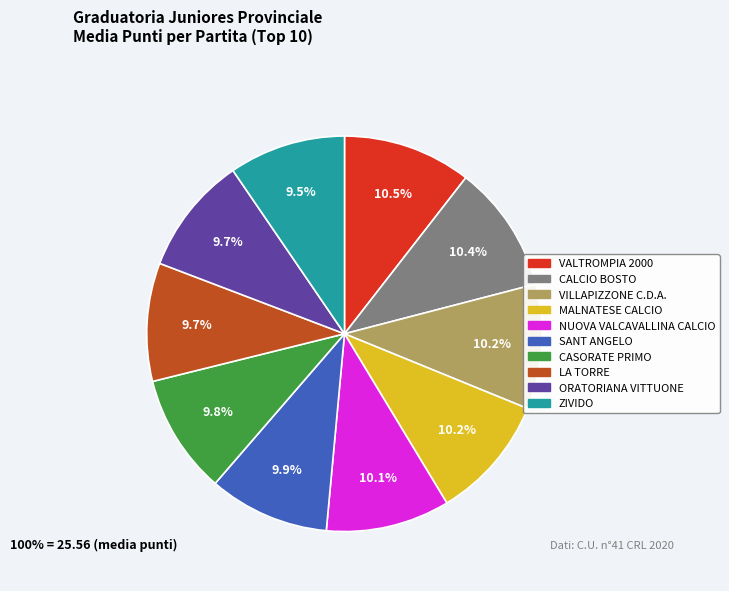

The LA TORRE slice represents 10% of the pie. True or false?

True